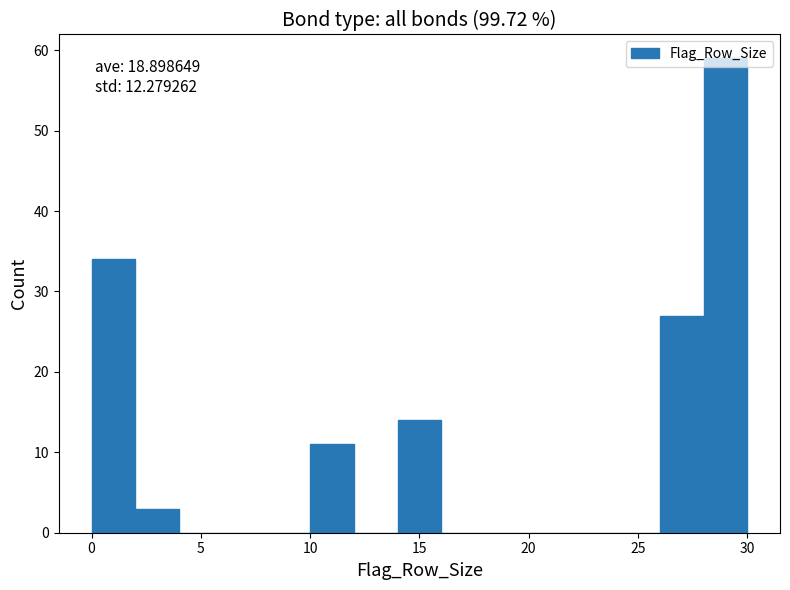

Over which range of the x-axis is the bar tallest?

28 to 30